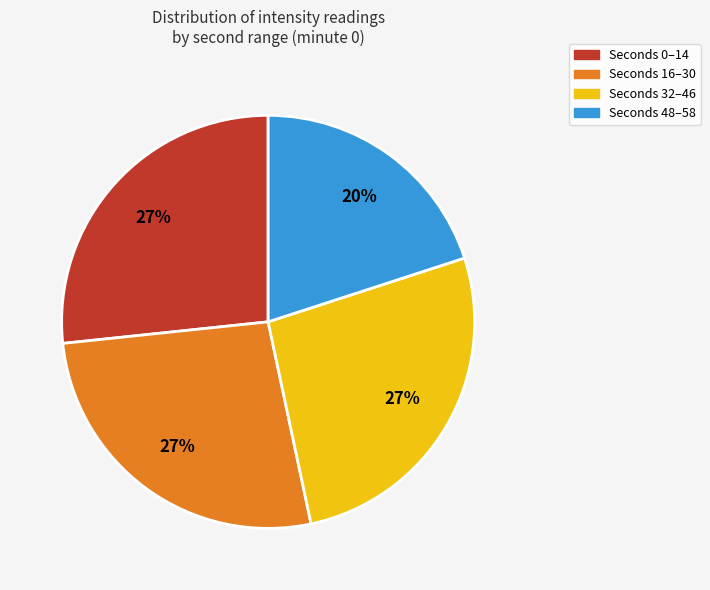

To the nearest percent, what is the difference between the largest and smallest slice percentages?

7%